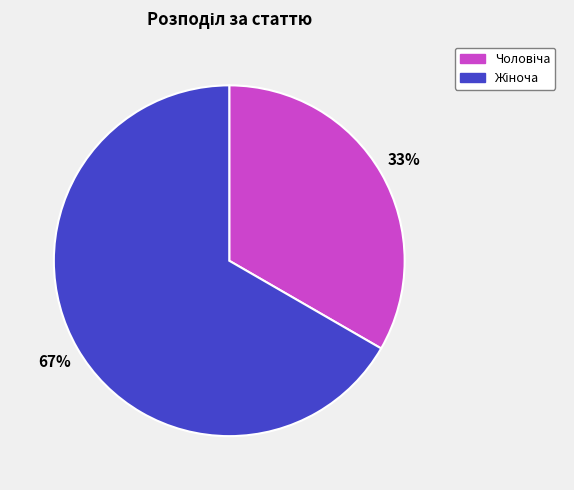

To the nearest percent, what is the average slice percentage?

50%